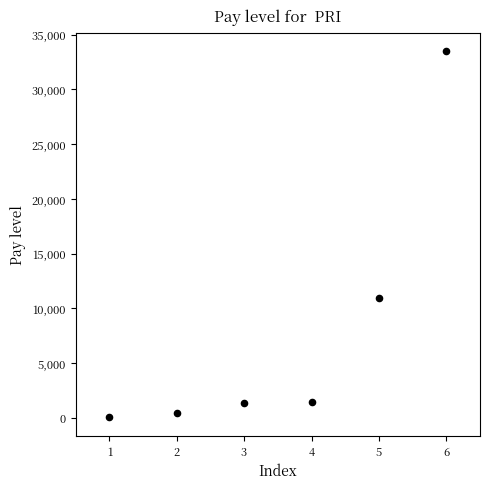

What is the range of X values (max minus min)?

5.0